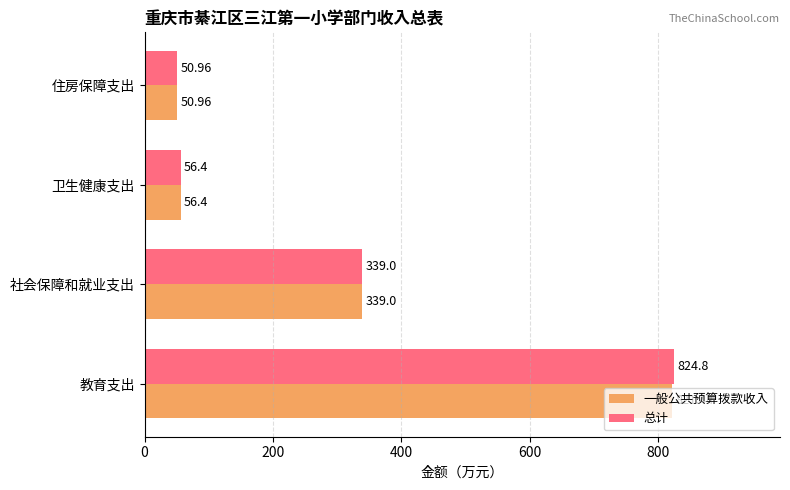

What is the sum of the 一般公共预算拨款收入 values at 社会保障和就业支出 and 住房保障支出?

390.0